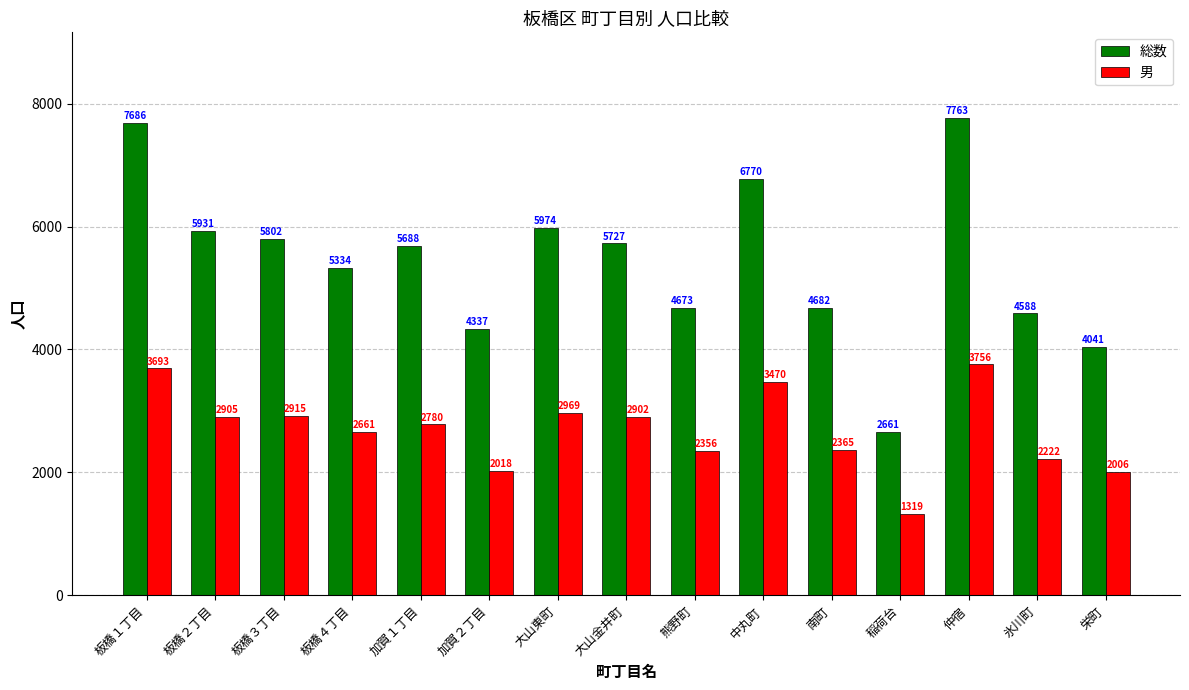

What is the value of the 男 bar at the 5th from the left?

2780